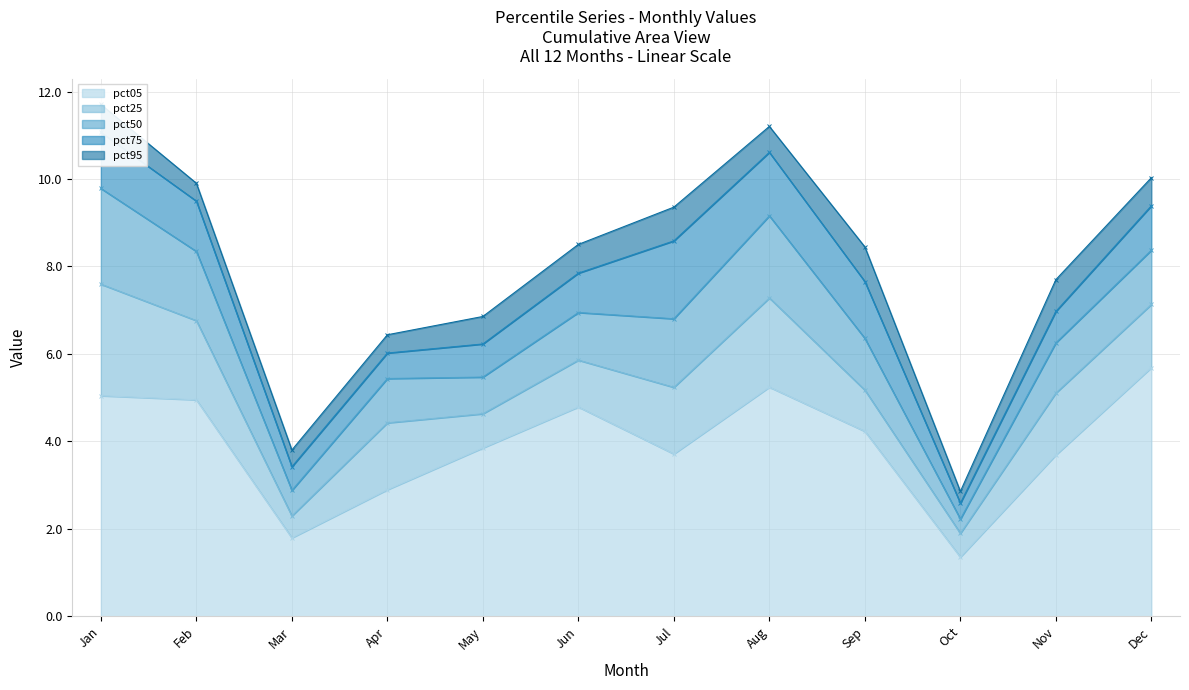

Which series has the largest range (max minus min)?

pct05